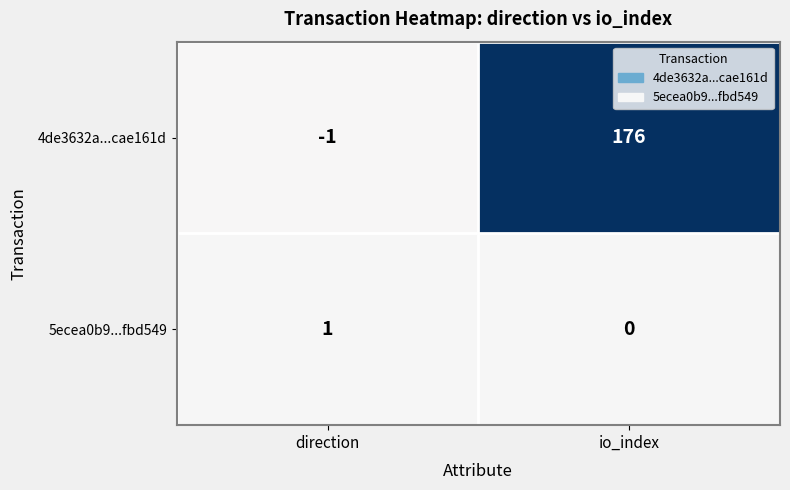

List the series in order of their overall mean, highest first.

4de3632a...cae161d, 5ecea0b9...fbd549